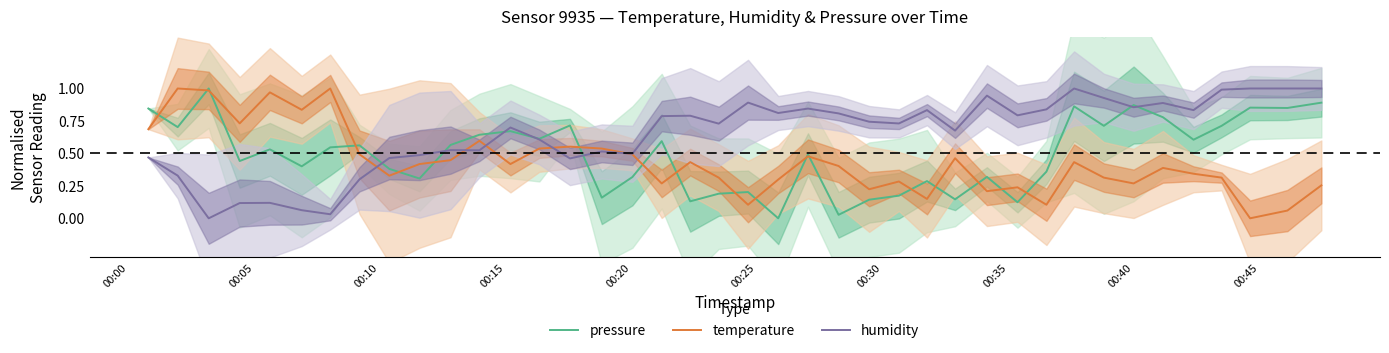

Rank the series by their average value, from lowest to highest.

temperature, pressure, humidity